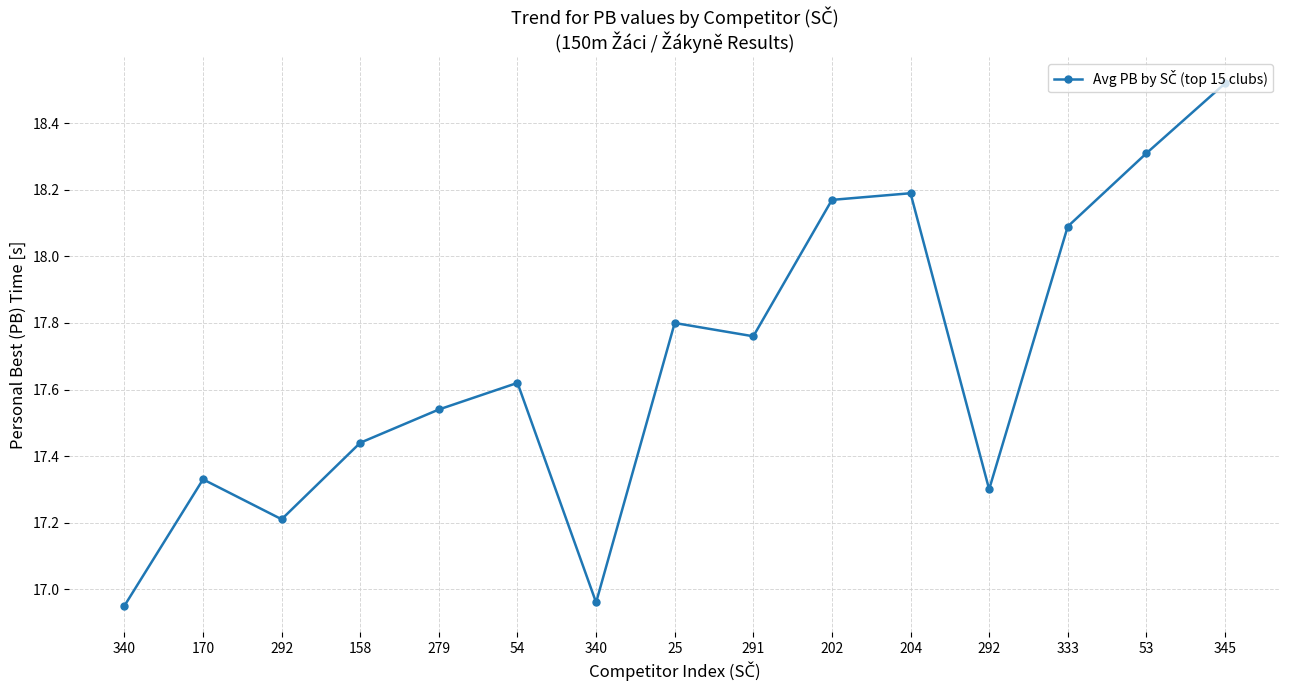

What is the difference between the maximum and second lowest values?

1.6